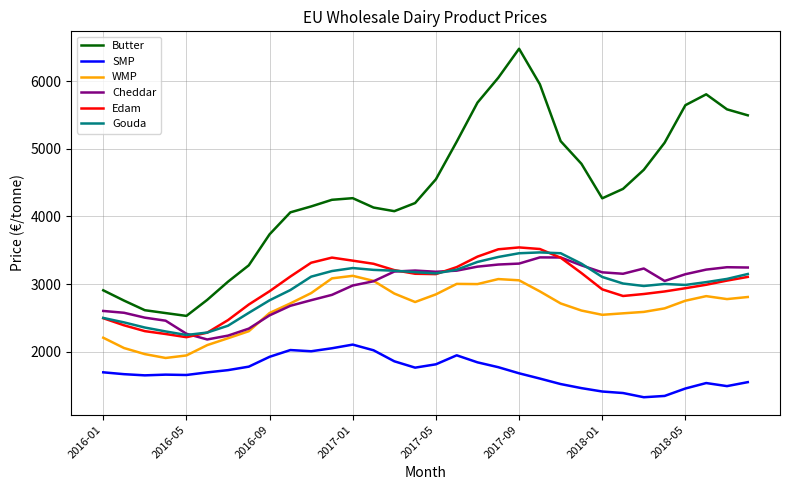

Which series has the largest range (max minus min)?

Butter